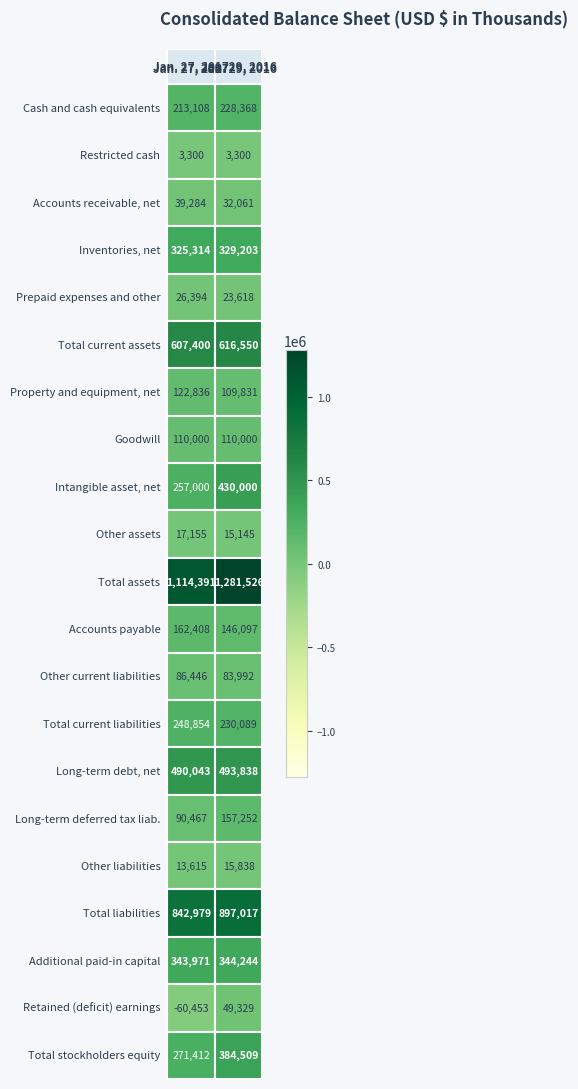

Is the value of Inventories, net at 1 greater than the value of Total current liabilities at 1?

Yes